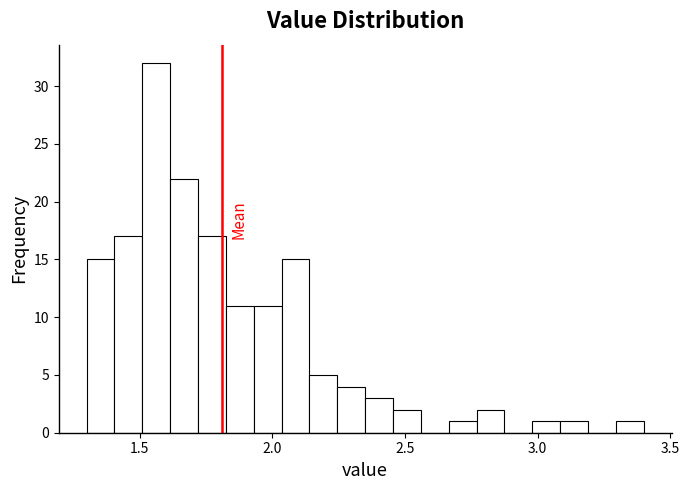

Read against the x-axis, roughly where is the centre of the tallest bar?

1.55